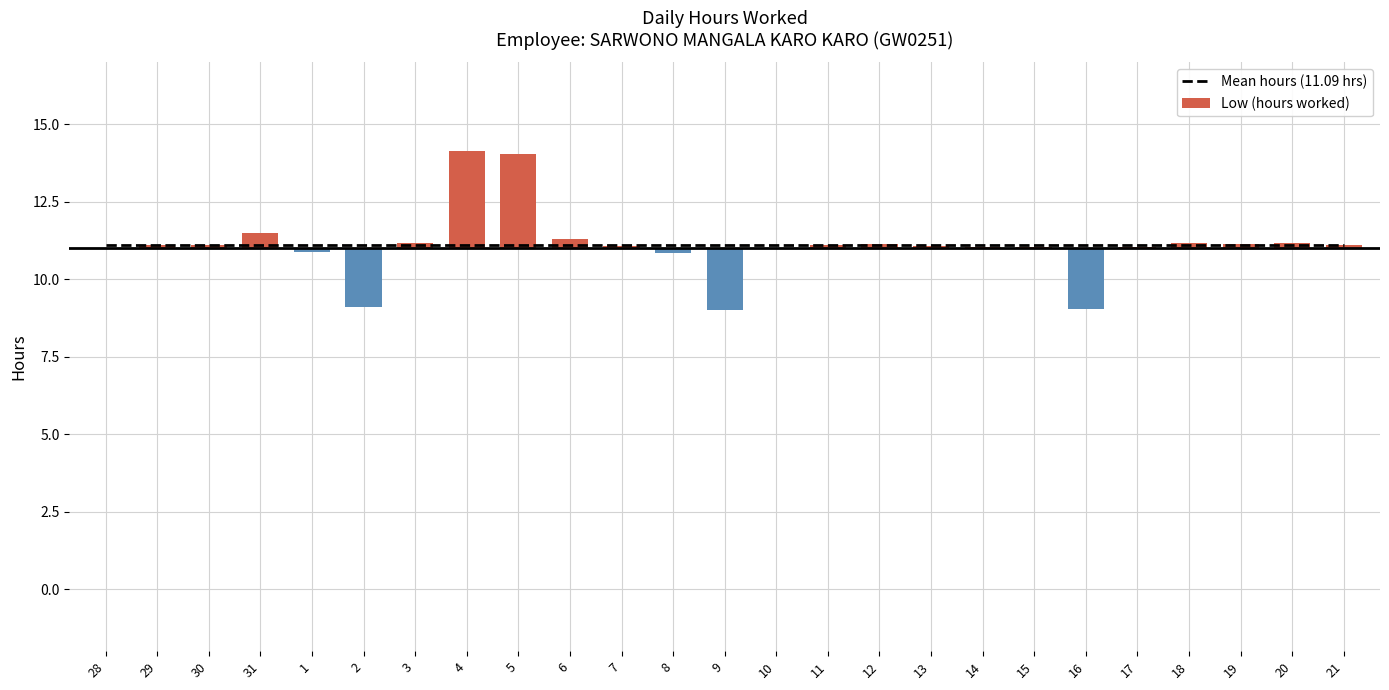

At how many categories does at least one series exceed 0?

25